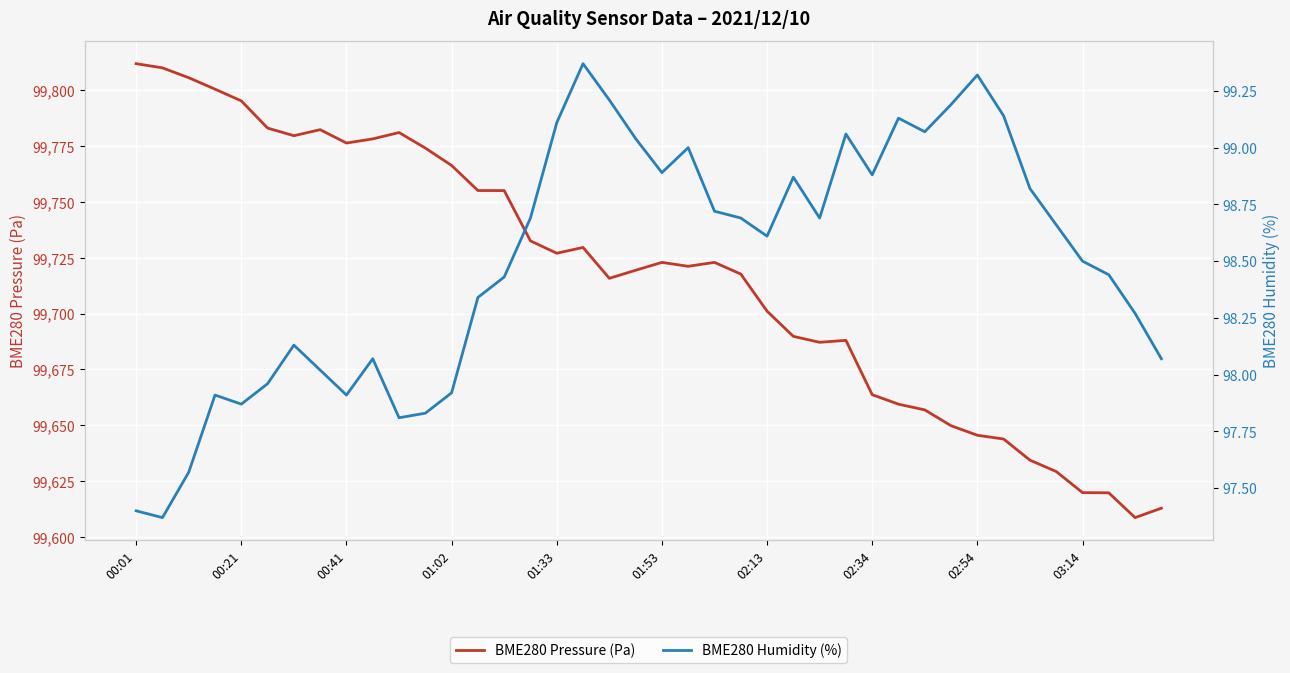

Reading right to left, extract all data points from this chart.

BME280 Pressure (Pa): 99612.9	99608.7	99619.8	99619.9	99629.3	99634.4	99643.9	99645.6	99649.8	99656.9	99659.5	99663.7	99688.0	99687.2	99689.8	99701.1	99717.7	99722.9	99721.2	99722.9	99719.4	99715.8	99729.6	99727.0	99732.5	99755.0	99755.1	99766.3	99774.1	99781.0	99778.2	99776.3	99782.3	99779.6	99783.0	99795.2	99800.4	99805.5	99809.9	99811.8
BME280 Humidity (%): 98.1	98.3	98.4	98.5	98.7	98.8	99.1	99.3	99.2	99.1	99.1	98.9	99.1	98.7	98.9	98.6	98.7	98.7	99.0	98.9	99.0	99.2	99.4	99.1	98.7	98.4	98.3	97.9	97.8	97.8	98.1	97.9	98.0	98.1	98.0	97.9	97.9	97.6	97.4	97.4